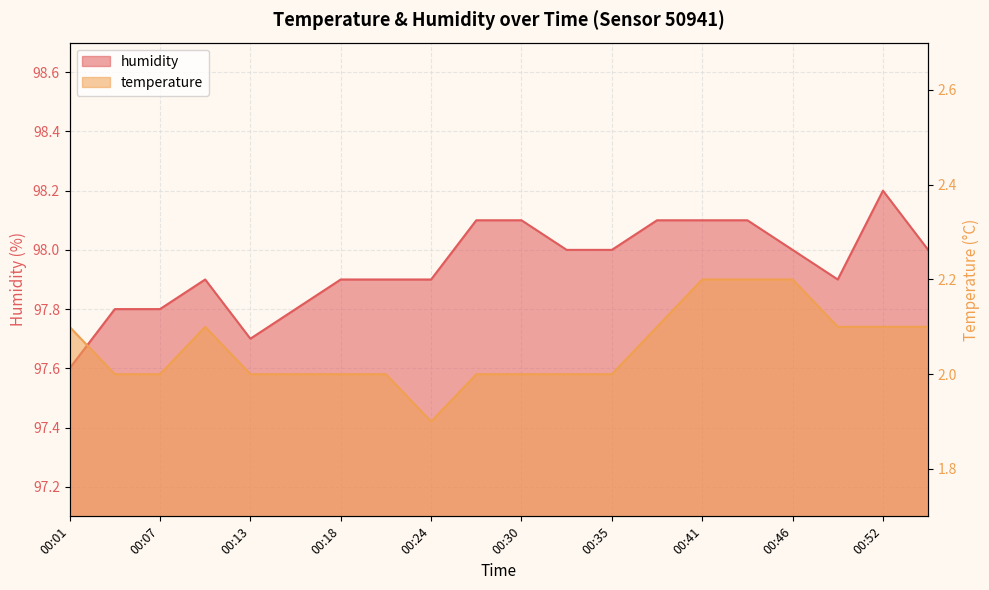

Is it true that temperature equals 2.2 at 00:41?

True